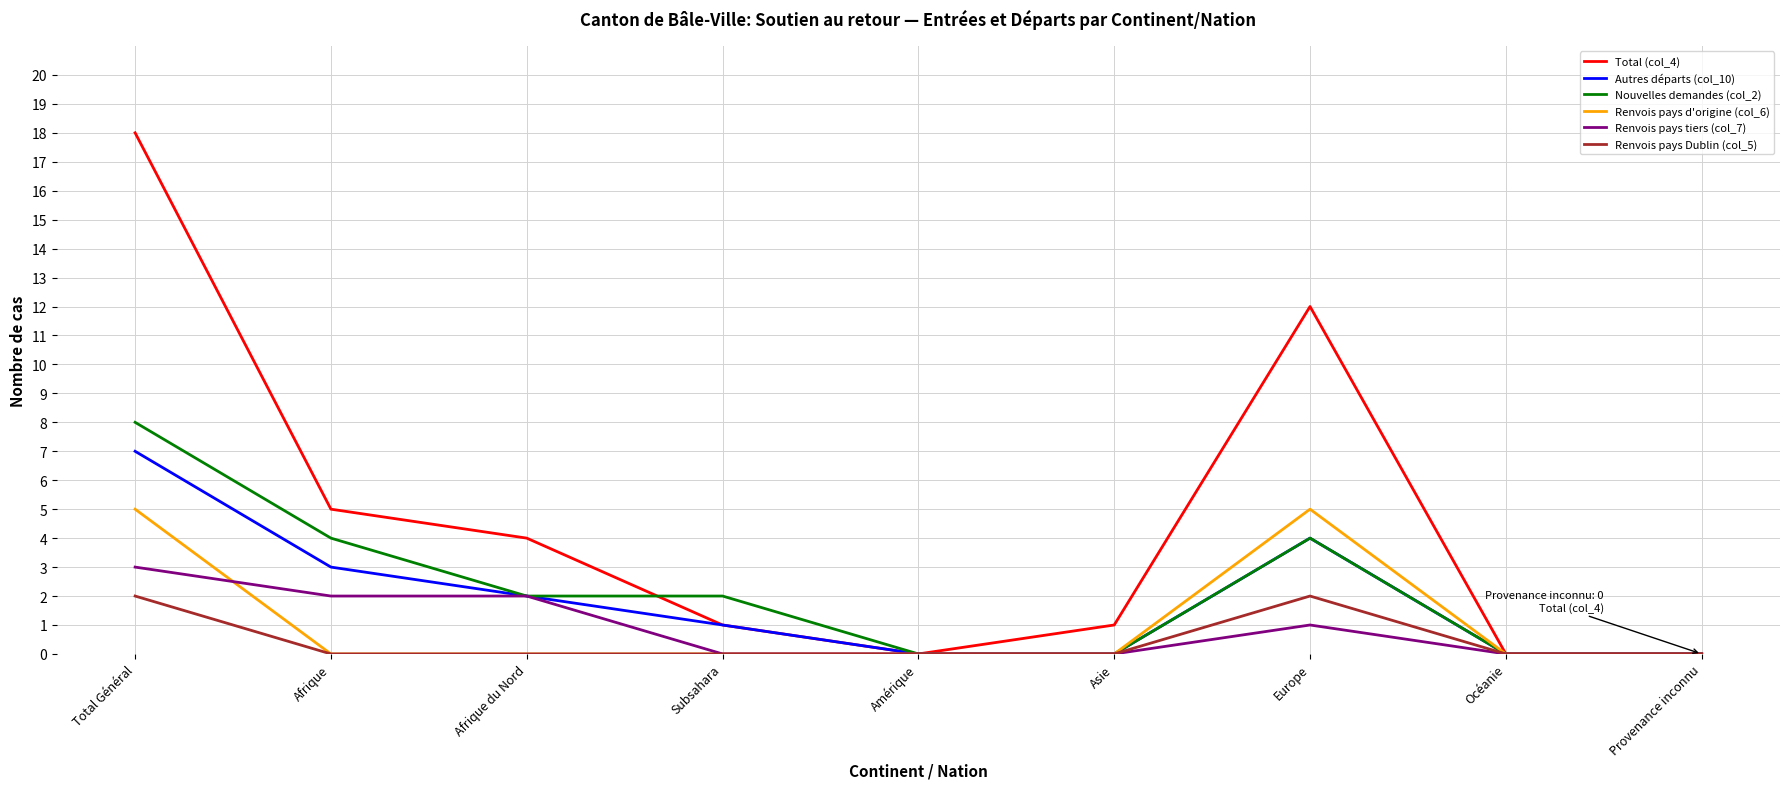

Which series has the largest total across all categories?

Total (col_4)